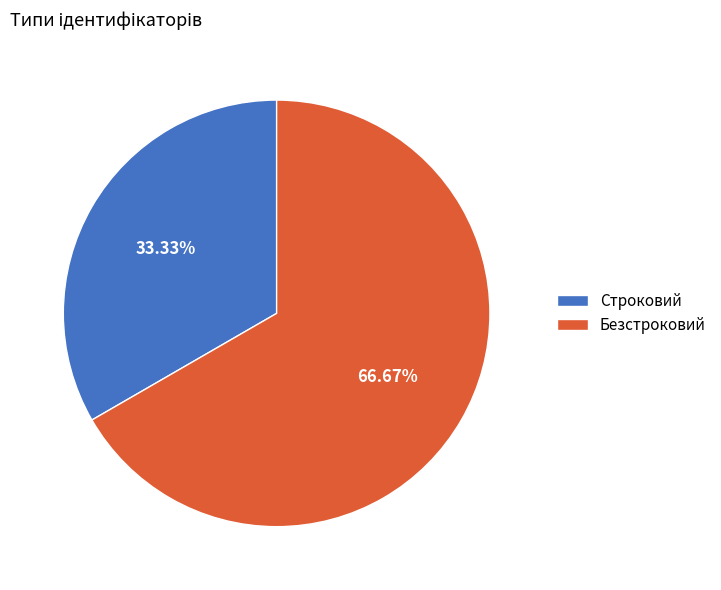

How many segments does this pie chart have?

2